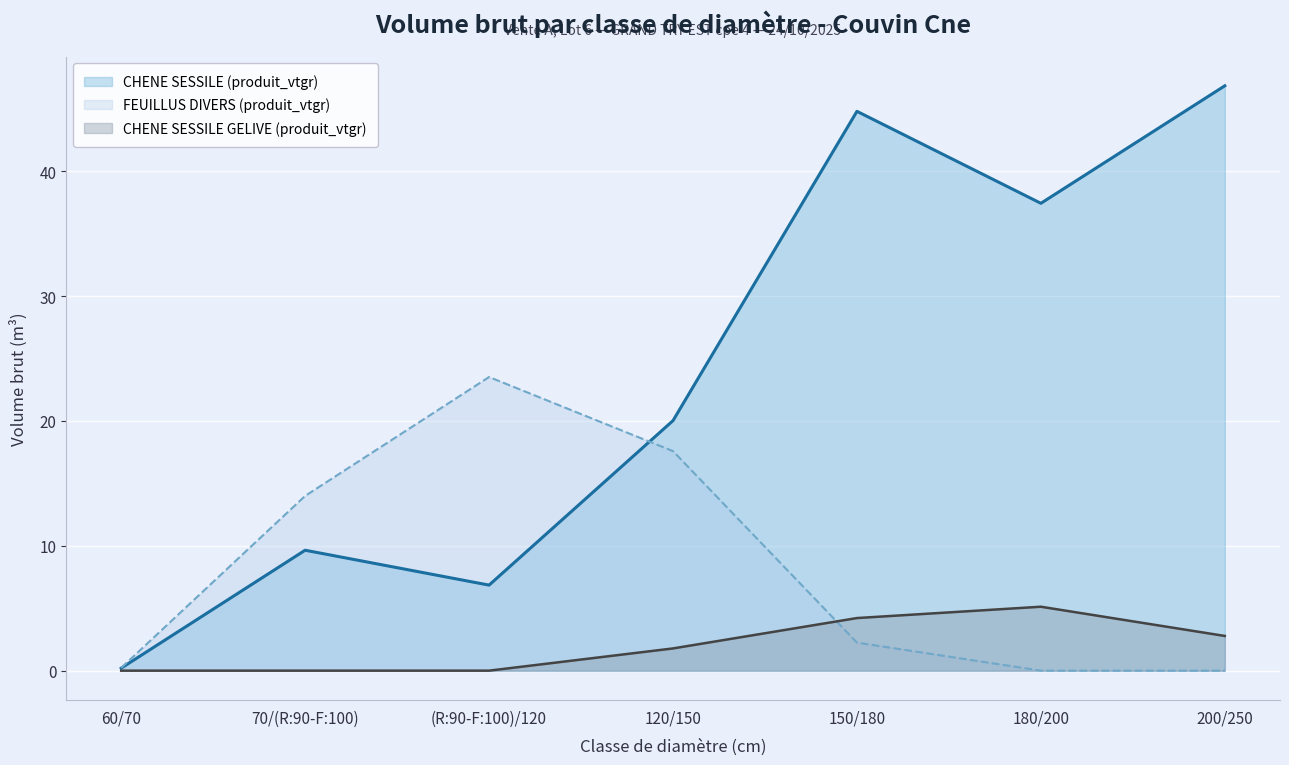

True or false: FEUILLUS DIVERS (produit_vtgr) has more than 1 interior local peaks.

False